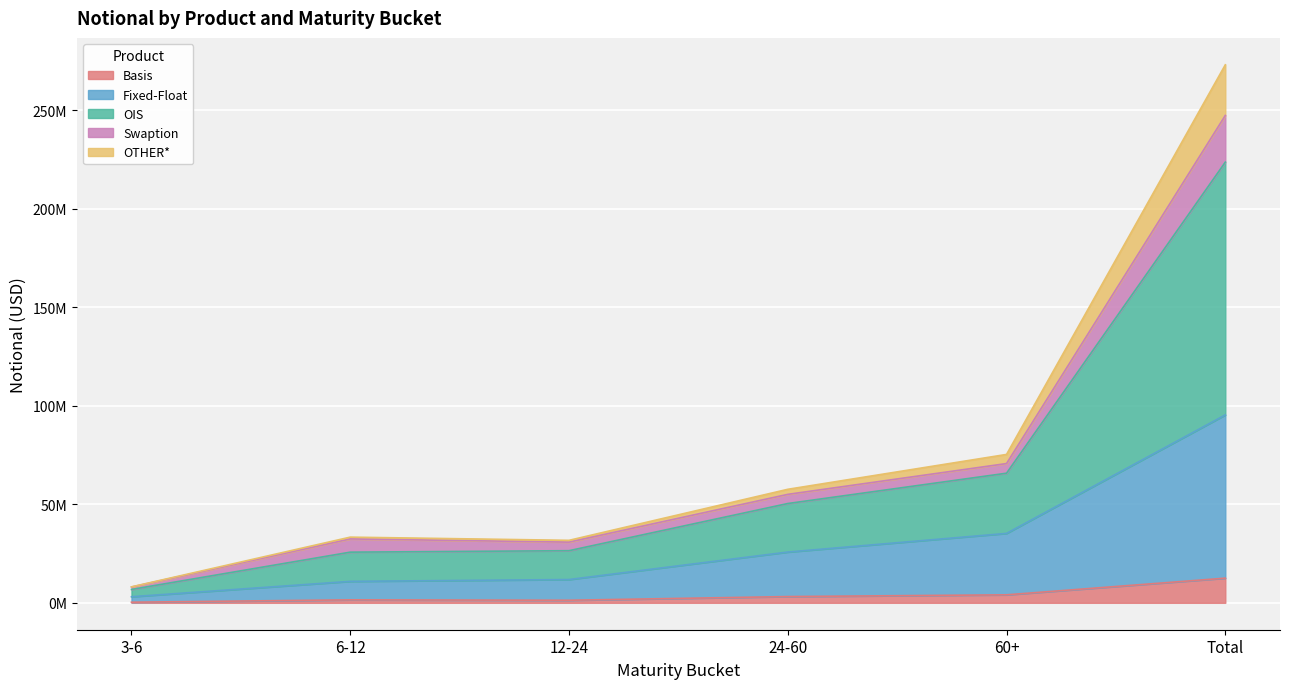

True or false: OIS and Basis cross at least once.

False